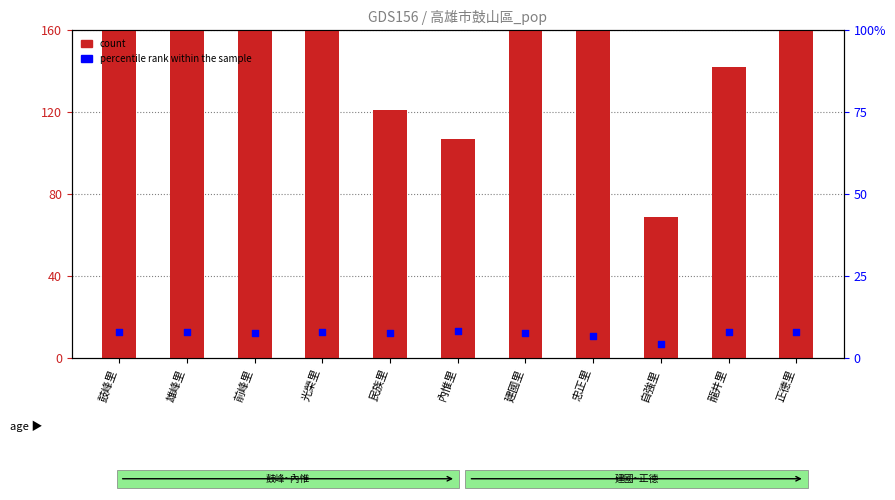

Which series contains the highest Y value?

count